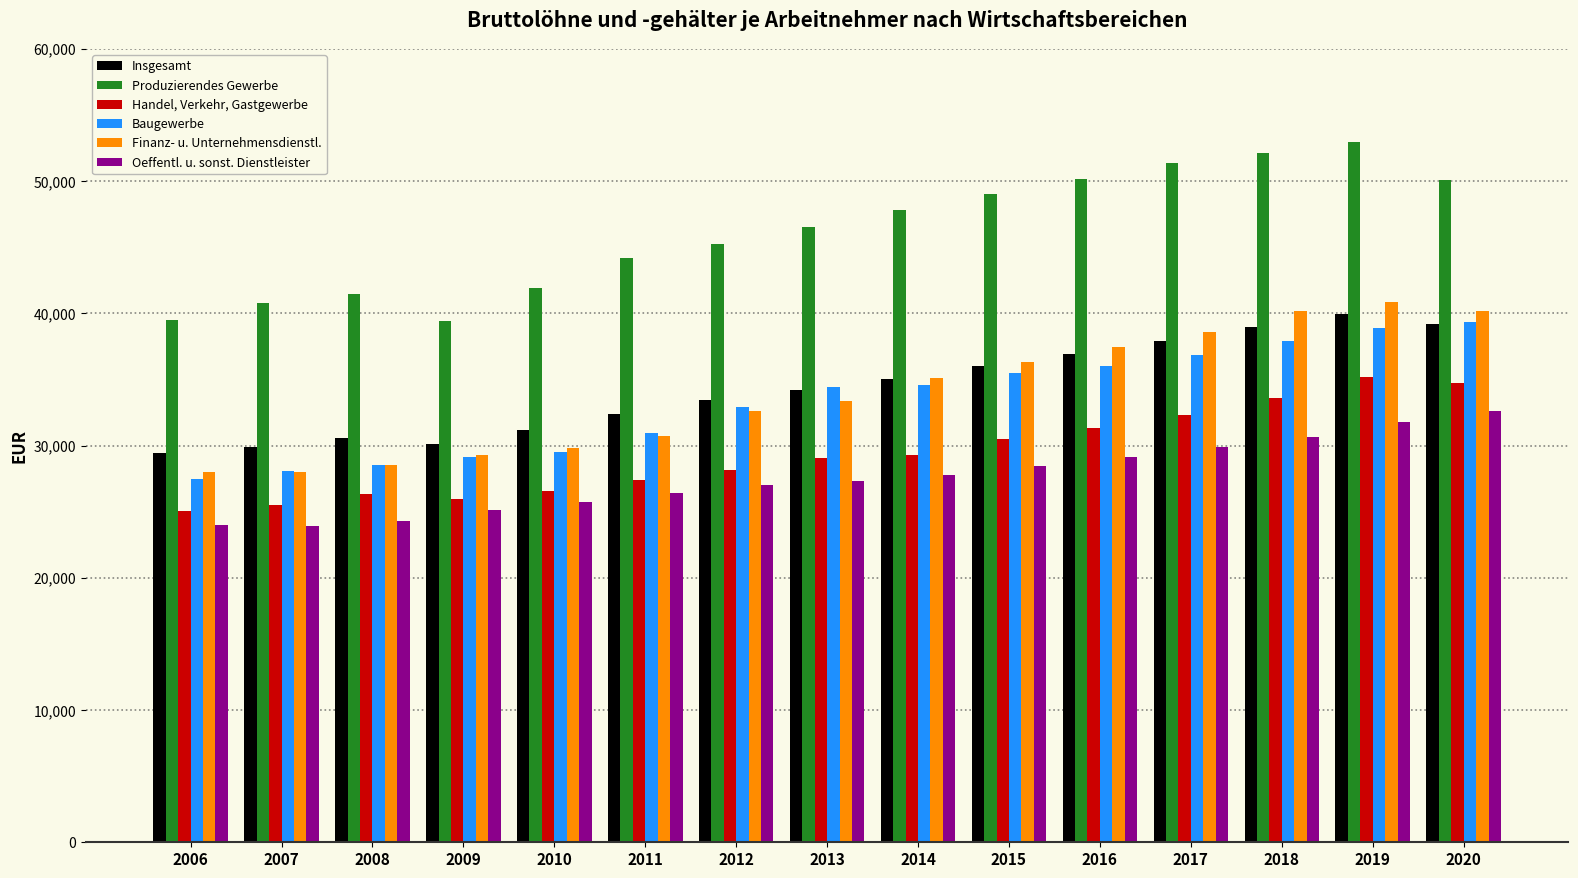

List the series in order of their peak value, highest first.

Produzierendes Gewerbe, Finanz- u. Unternehmensdienstl., Insgesamt, Baugewerbe, Handel, Verkehr, Gastgewerbe, Oeffentl. u. sonst. Dienstleister